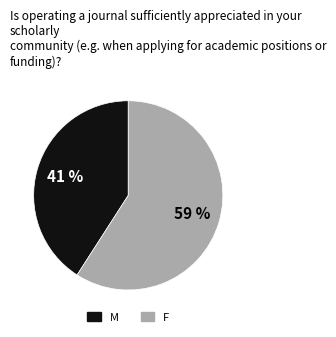

How many slices are in this pie chart?

2